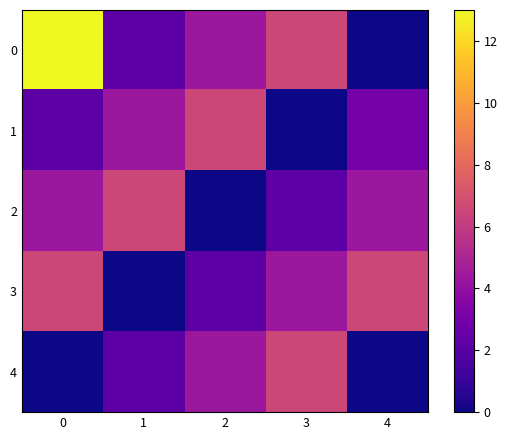

Count the number of categories in the chart.

5